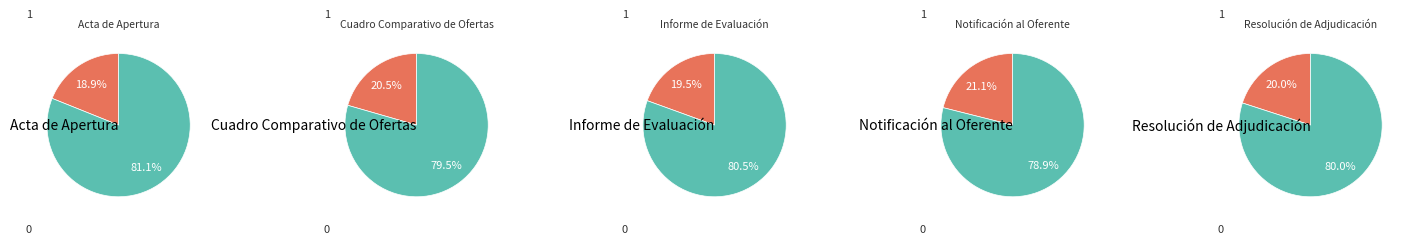

Is it true that Informe de Evaluación is 19% of the pie?

True